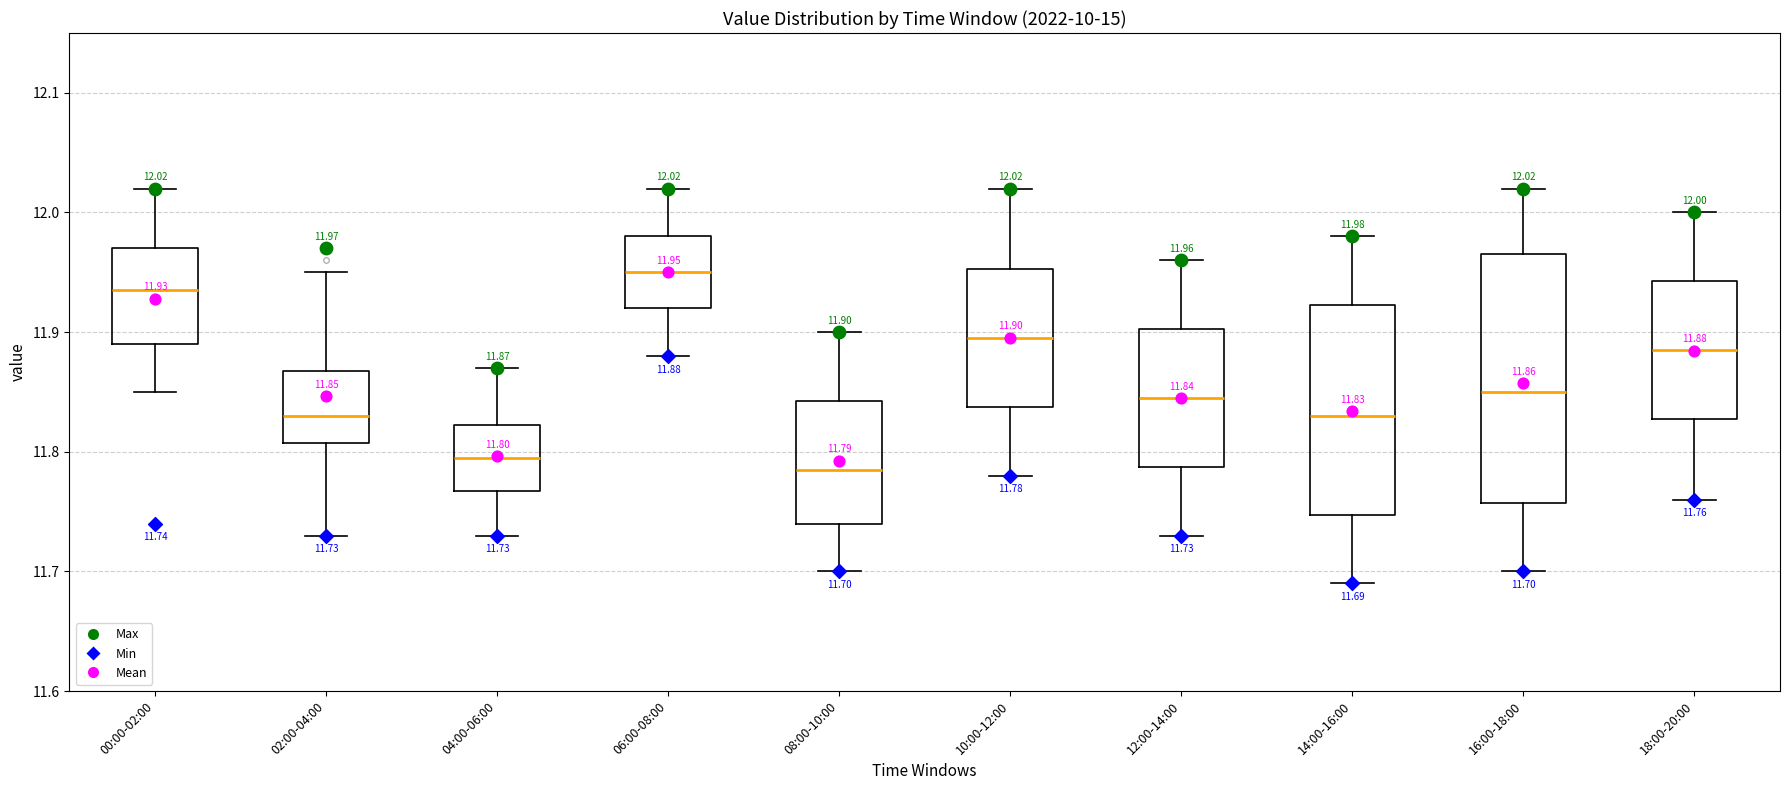

Which box's median line is the highest?

06:00-08:00